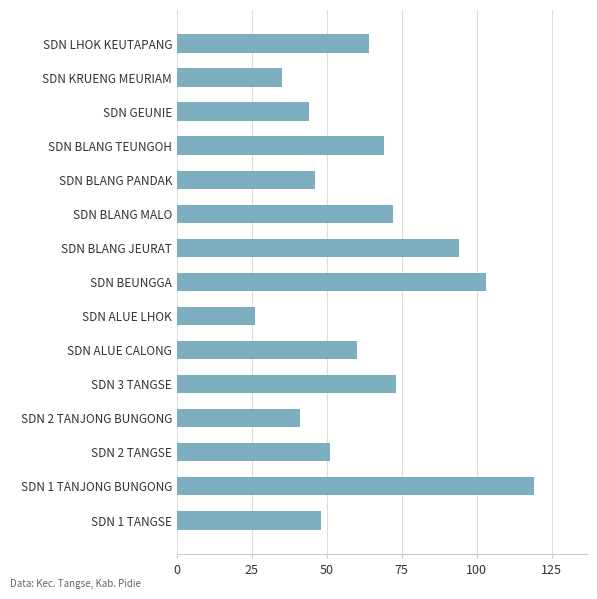

Between SDN ALUE CALONG and SDN BLANG MALO, which is larger?

SDN BLANG MALO